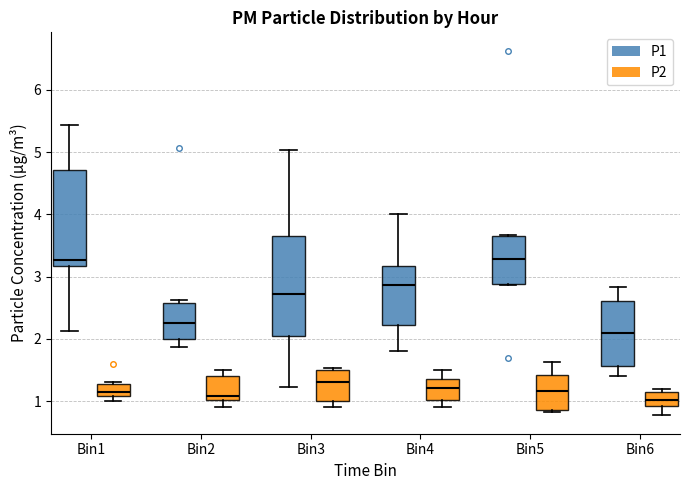

Where is the upper edge of the box for Bin3 (P1) on the y-axis? The values are not printed on the chart, so give them approximately, as read against the axis.

3.6